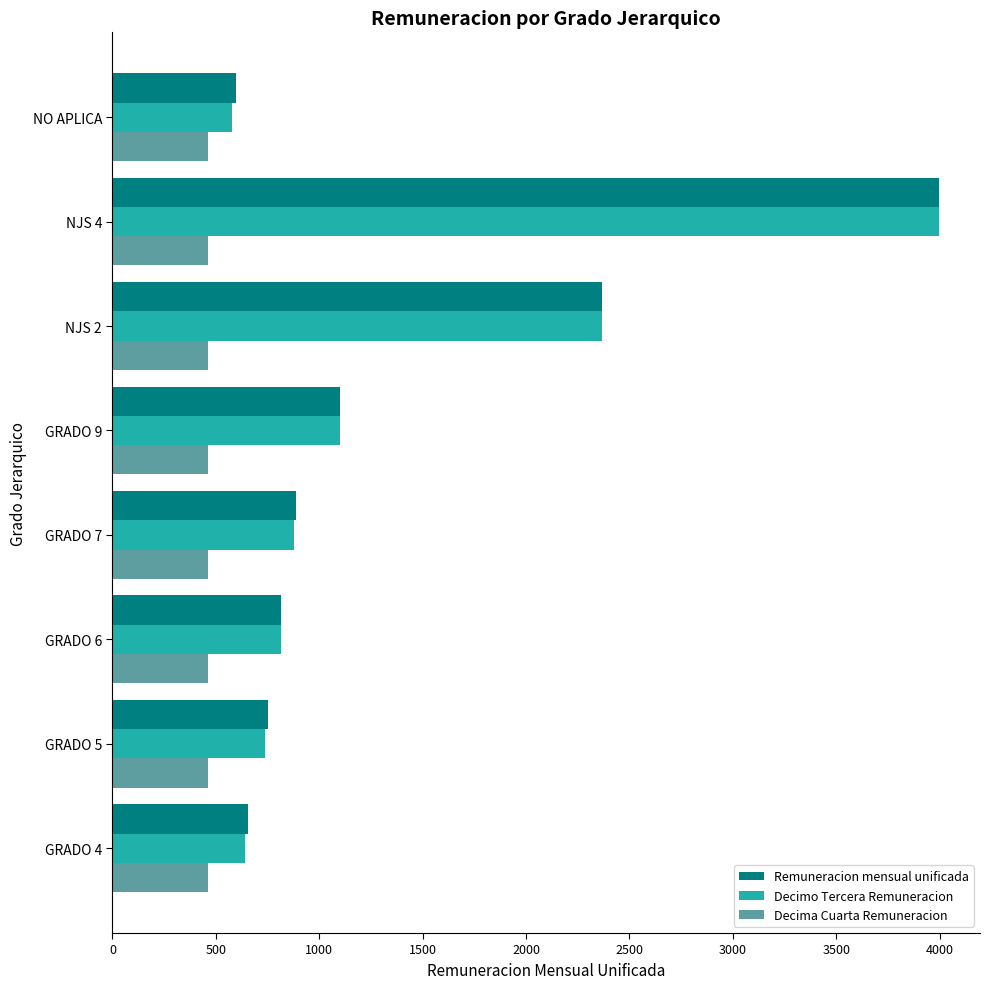

What is the difference between the maximum and minimum values in the Remuneracion mensual unificada series?

3399.6